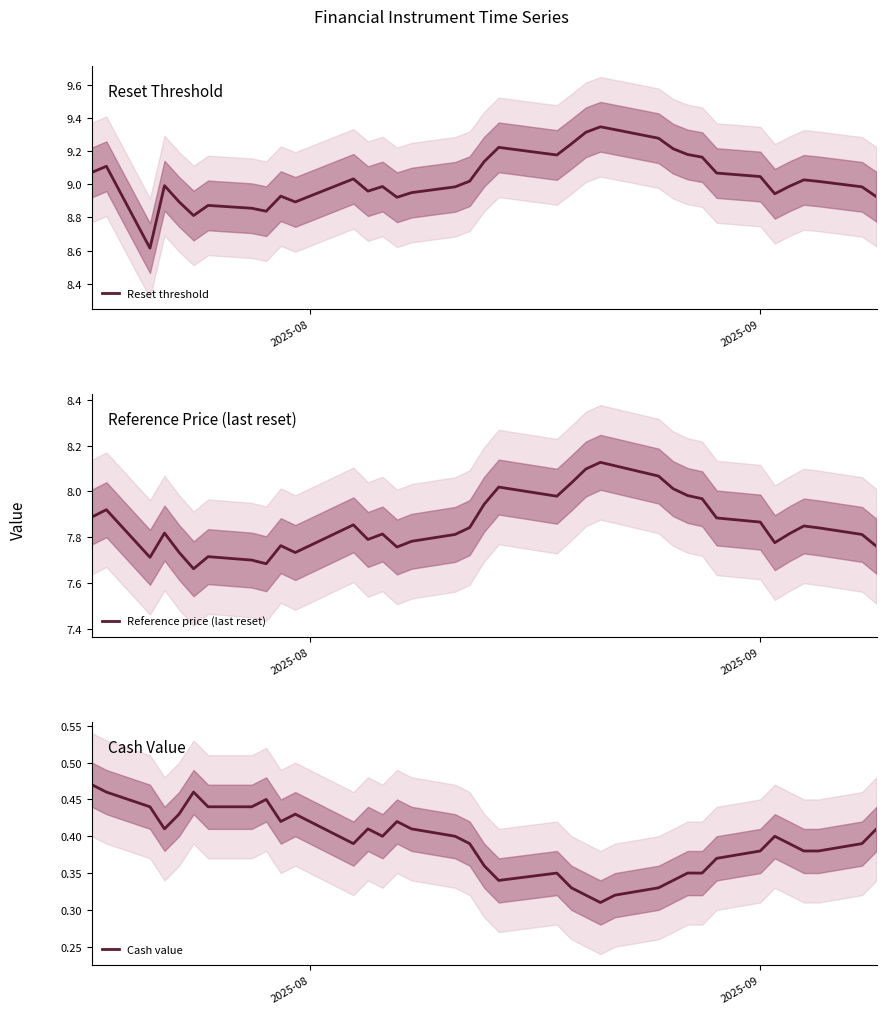

How many lines are shown in the chart?

3